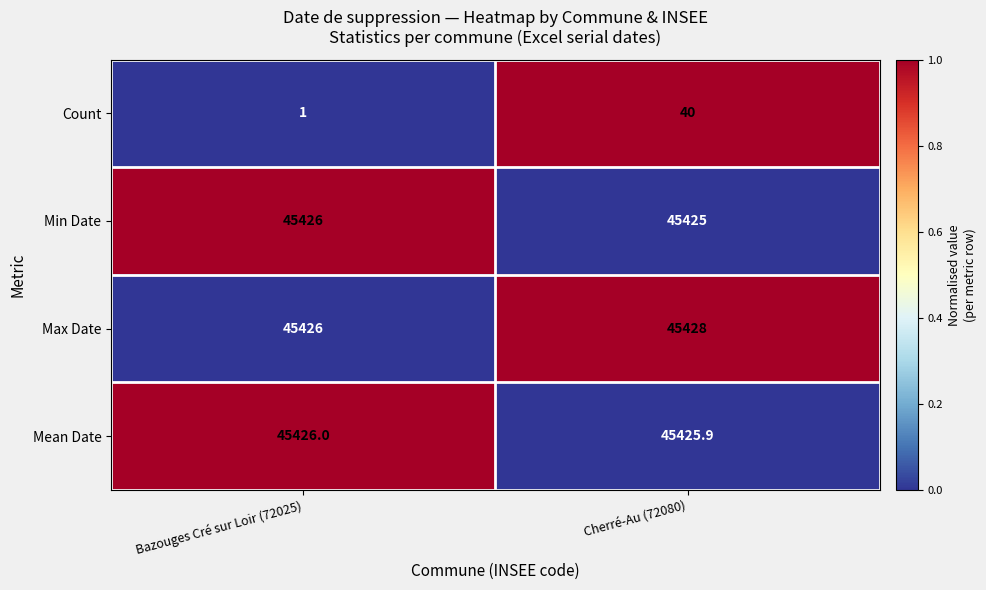

At Cherré-Au (72080), list the series in order from largest to smallest.

Max Date, Mean Date, Min Date, Count